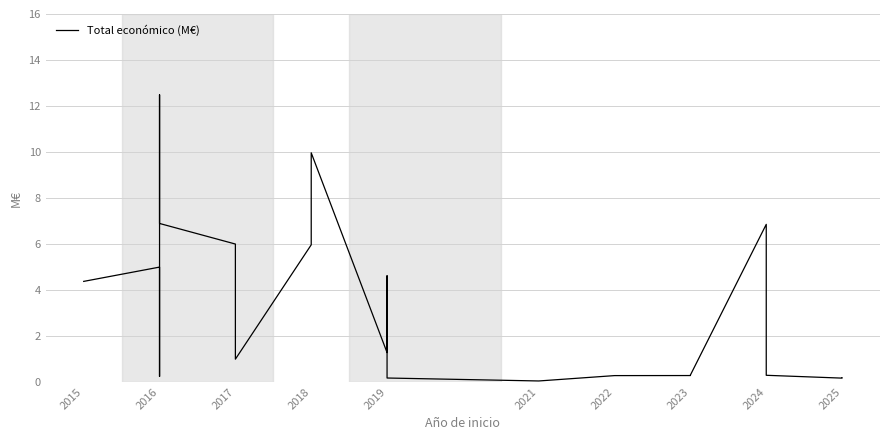

How many points are higher than both their immediate neighbors (excluding endpoints)?

5